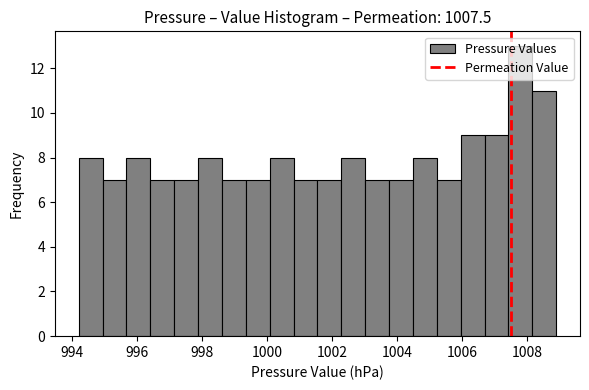

Around what value on the x-axis is the tallest bar? Give the approximate position of its centre, as read against the axis.

1007.8